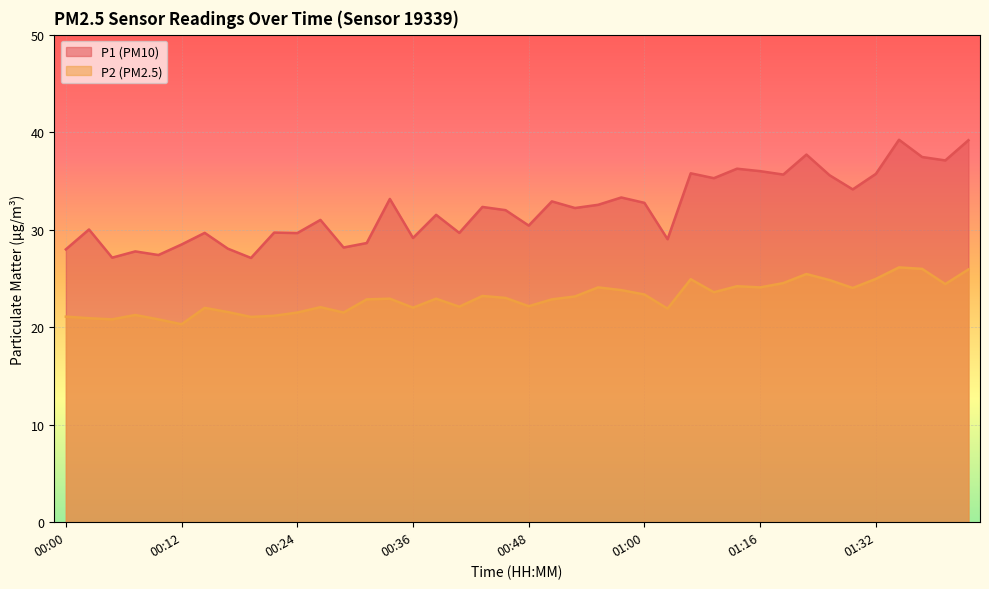

What position from the right is 00:24?

30